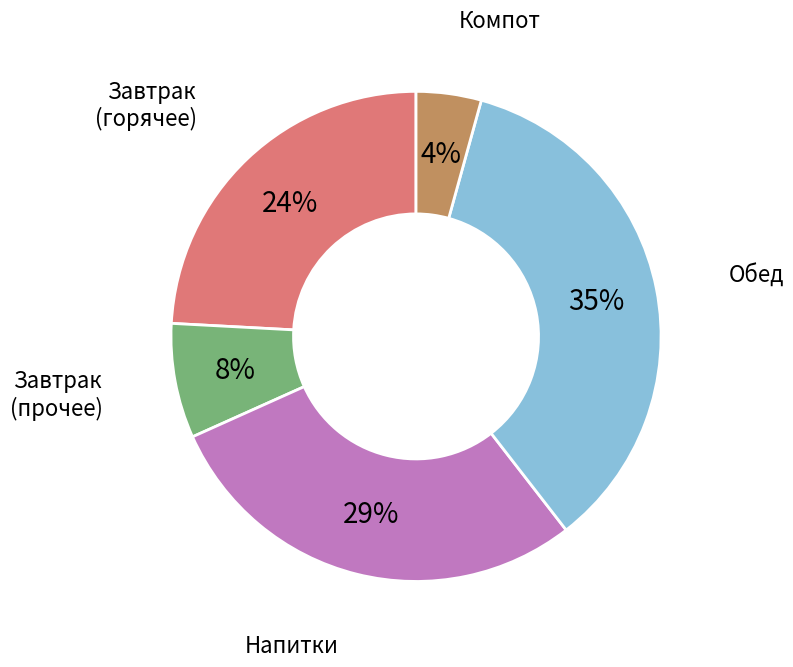

To the nearest percent, what is the difference between the largest and smallest slice percentages?

31%